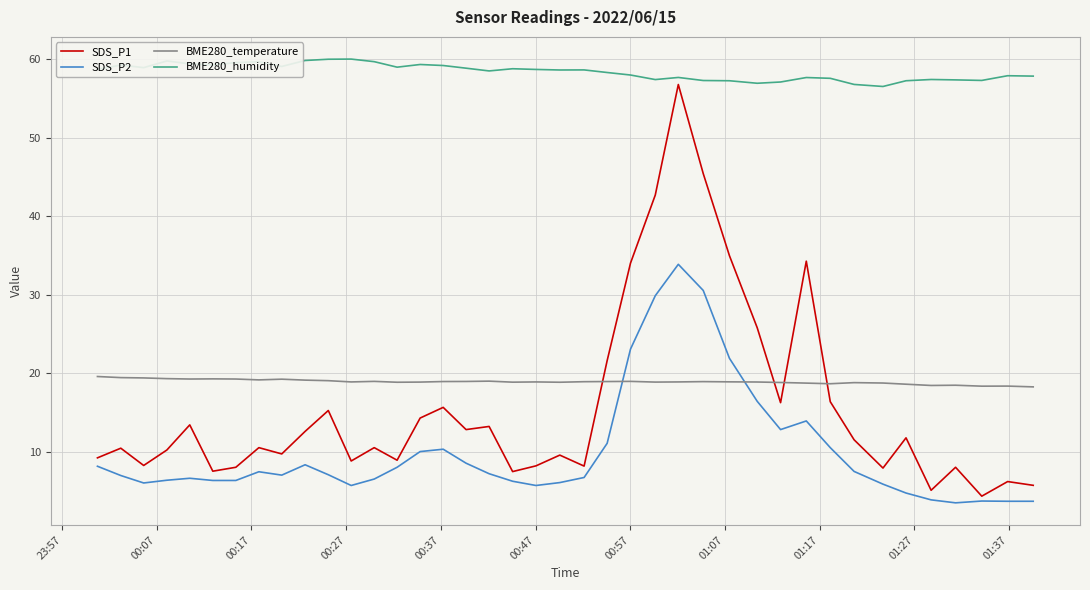

True or false: BME280_humidity has more than 1 interior local peaks.

True